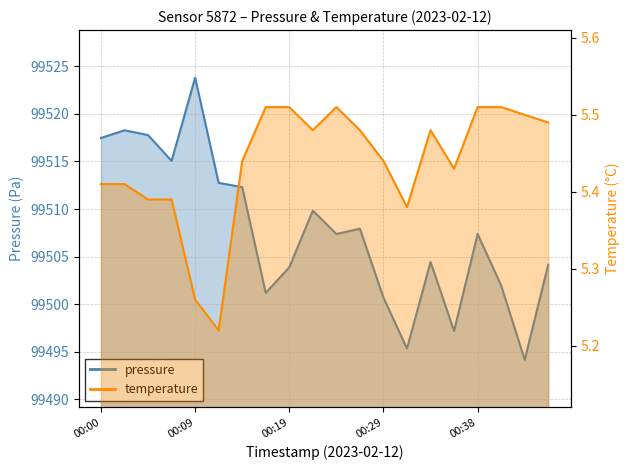

At how many categories does at least one series exceed 82590?

20